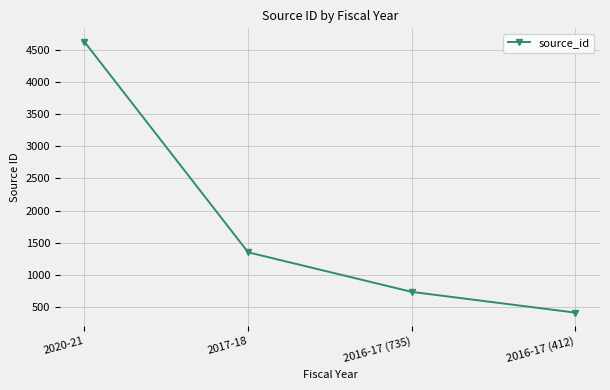

What is the maximum value shown in the chart?

4625